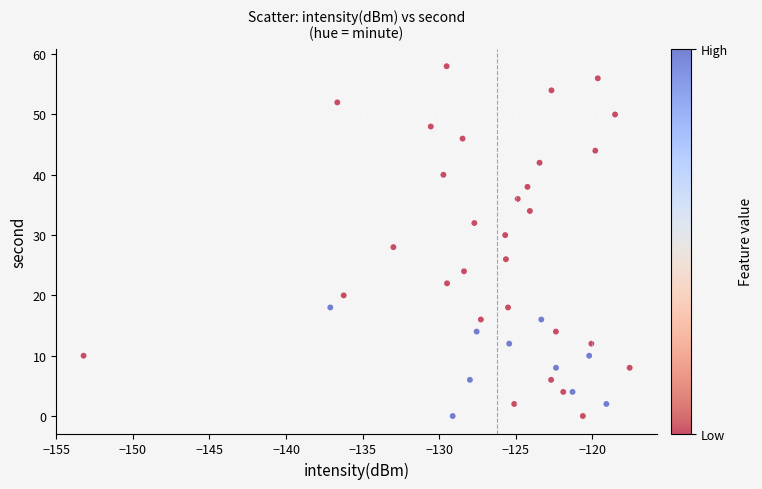

What is the range of Y values (max minus min)?

58